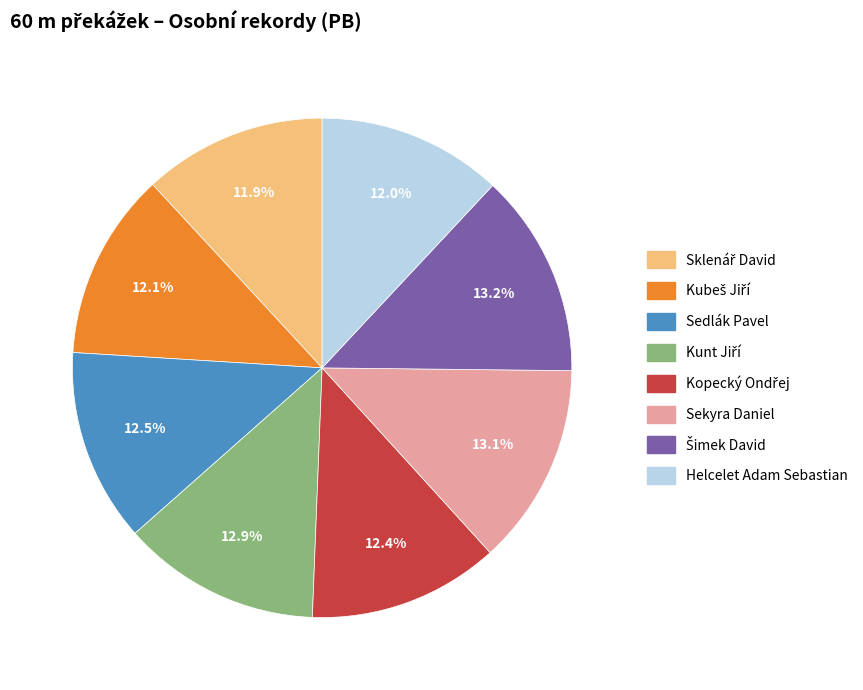

Between Helcelet Adam Sebastian and Sedlák Pavel, which is larger?

Sedlák Pavel